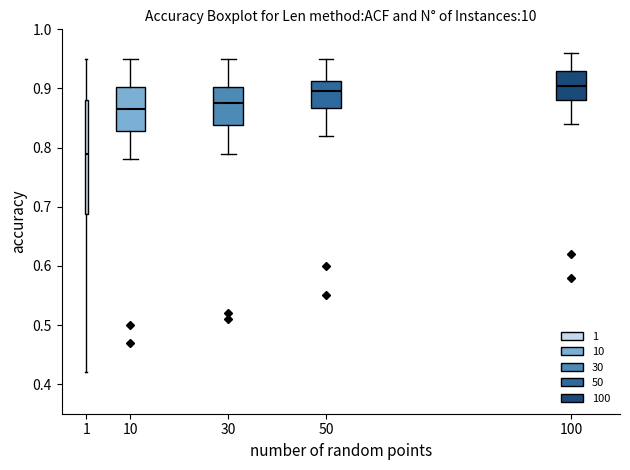

Which box has the lowest median line?

1